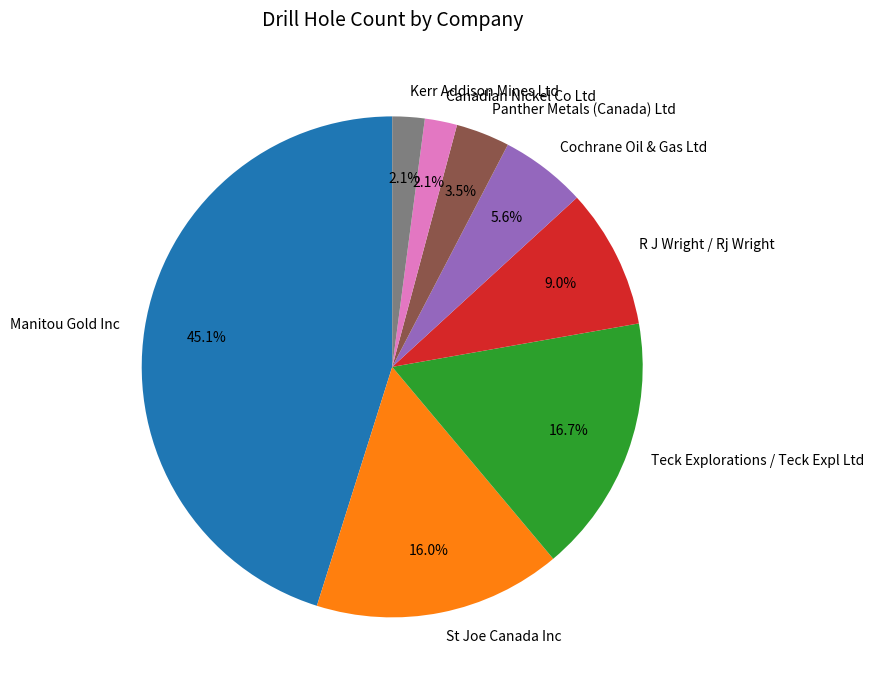

True or false: Teck Explorations / Teck Expl Ltd accounts for 25% of the total.

False